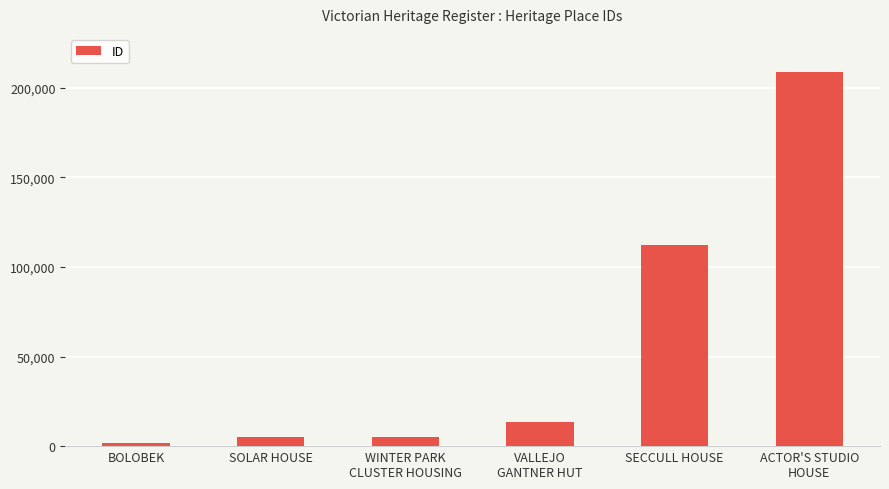

The value at ACTOR'S STUDIO
HOUSE is 306678. True or false?

False